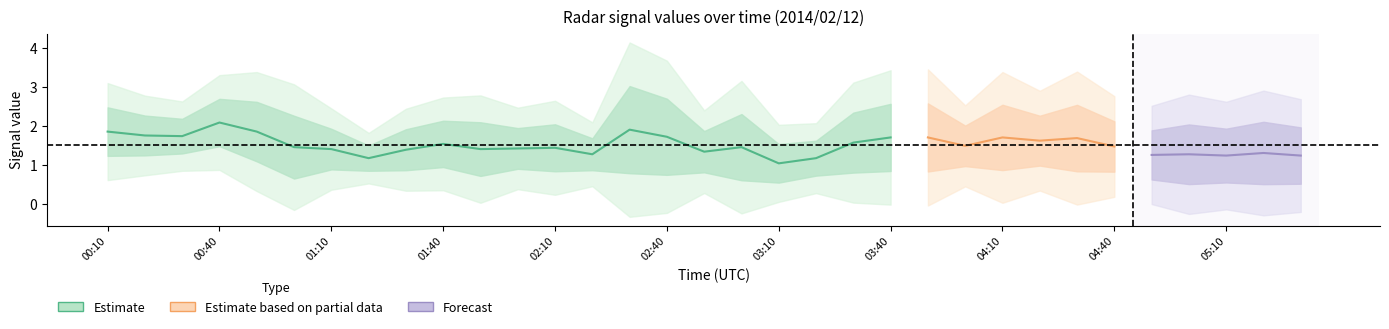

What is the approximate value of 2.194 at 03:50?

2.9